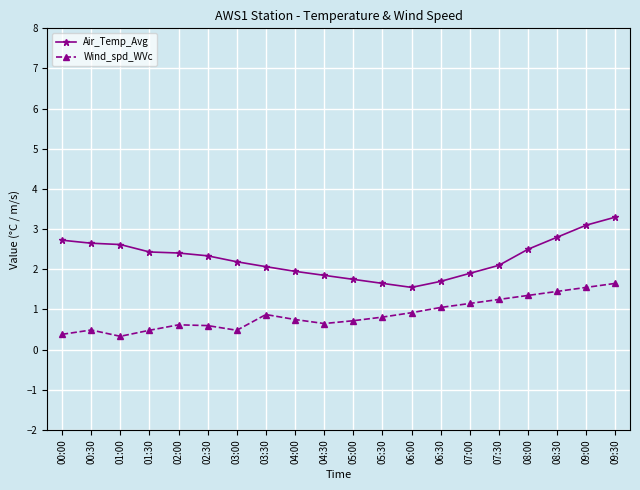

What are all the series names shown in the legend?

Air_Temp_Avg, Wind_spd_WVc